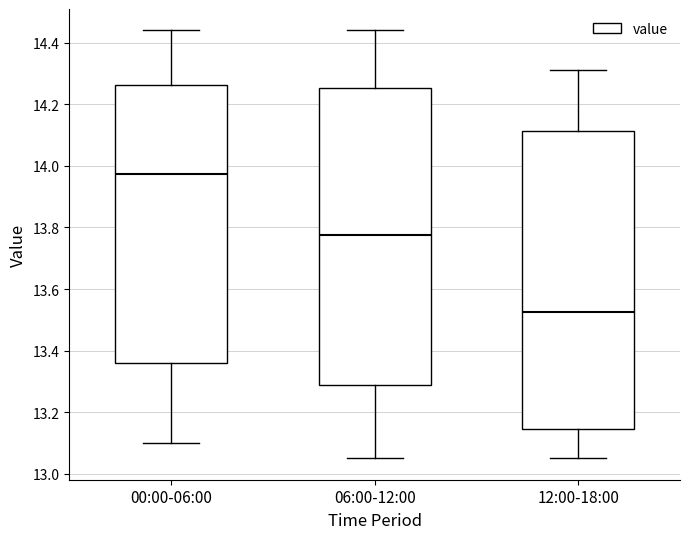

Reading left to right, transcribe this box plot: for each box, give where its median line is, the range the box spans, and where its two whiskers end, as read against the y-axis. The values are not printed on the chart, so give them approximately, as read against the axis.

00:00-06:00: median 13.98, box 13.36 to 14.26, whiskers 13.10 to 14.44
06:00-12:00: median 13.78, box 13.28 to 14.26, whiskers 13.06 to 14.44
12:00-18:00: median 13.52, box 13.14 to 14.12, whiskers 13.06 to 14.32